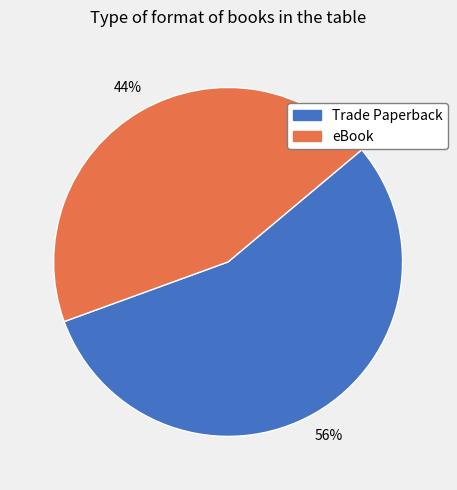

Rank the categories by value from highest to lowest.

Trade Paperback, eBook